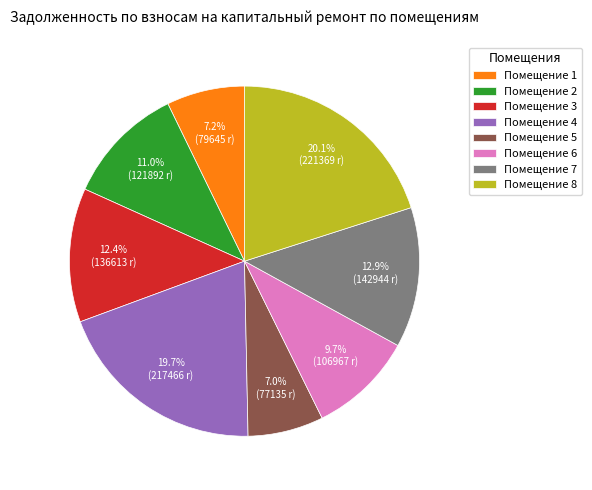

Which has a higher value, Помещение 8 or Помещение 6?

Помещение 8